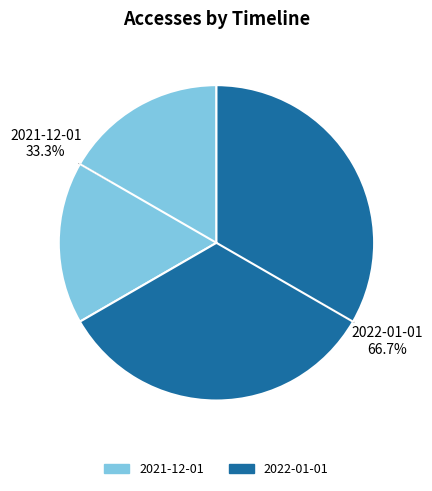

What percentage is the 2022-01-01 slice, to the nearest percent?

67%